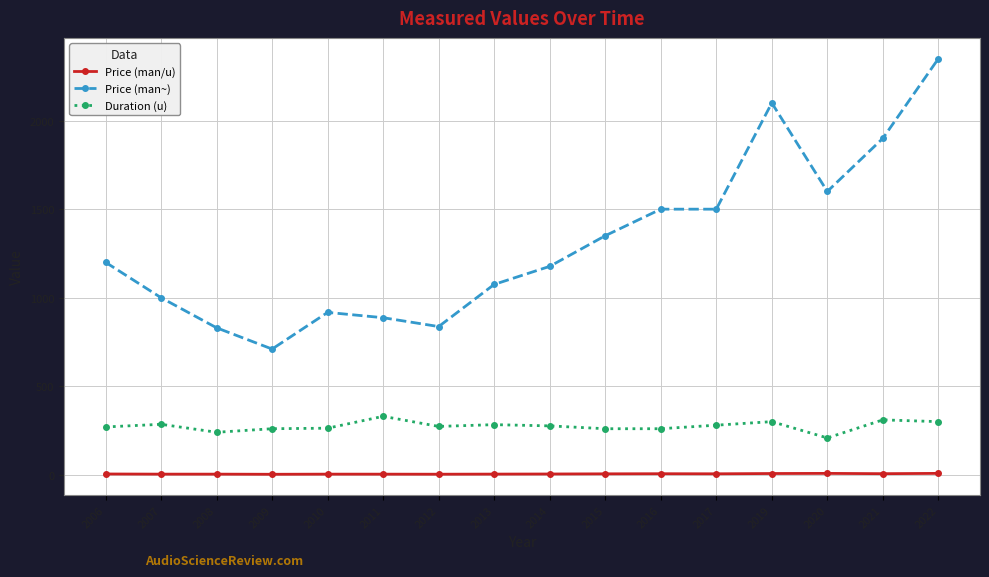

True or false: Price (man~) has more than 0 interior local peaks.

True